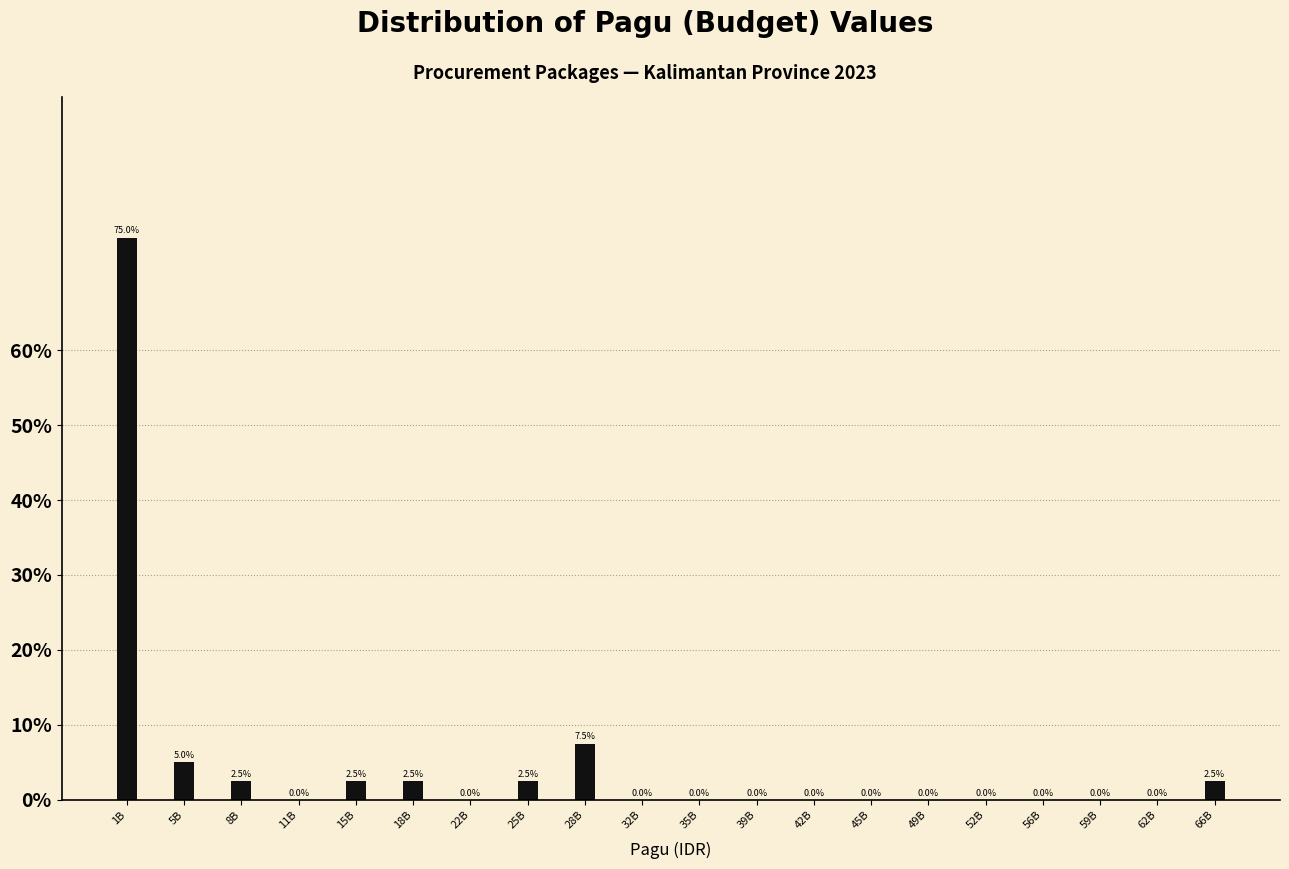

Reading right to left, transcribe all the data shown in this chart.

66B=2.5	62B=0.0	59B=0.0	56B=0.0	52B=0.0	49B=0.0	45B=0.0	42B=0.0	39B=0.0	35B=0.0	32B=0.0	28B=7.5	25B=2.5	22B=0.0	18B=2.5	15B=2.5	11B=0.0	8B=2.5	5B=5.0	1B=75.0